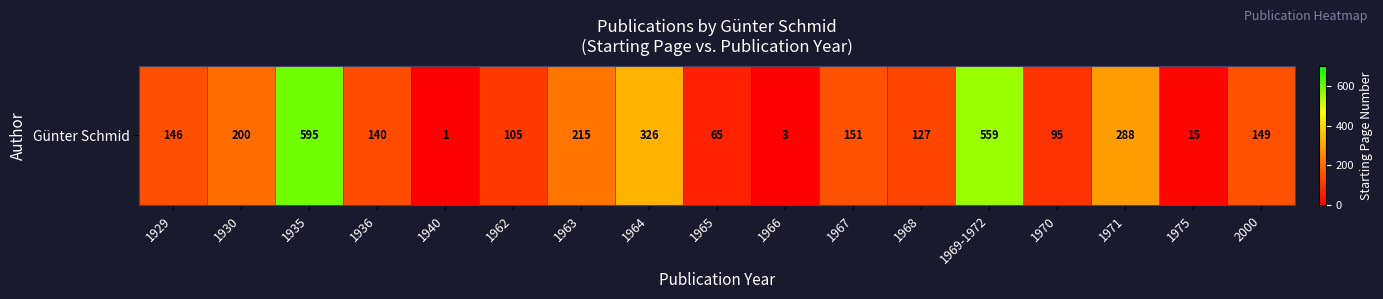

What is the difference between the second highest and minimum values?

558